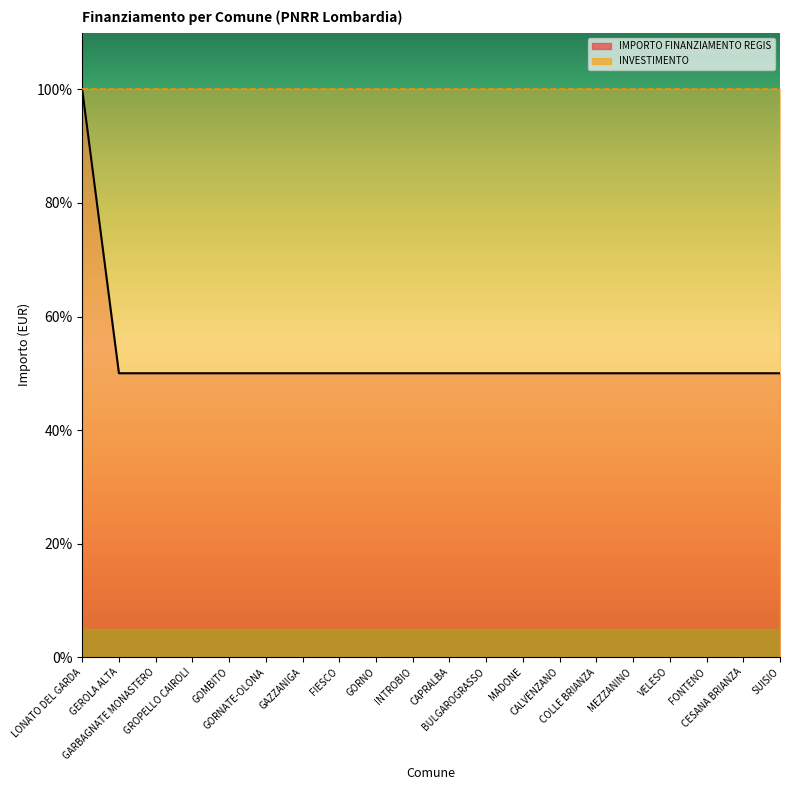

True or false: there are more than 0 points higher than both neighbors.

False